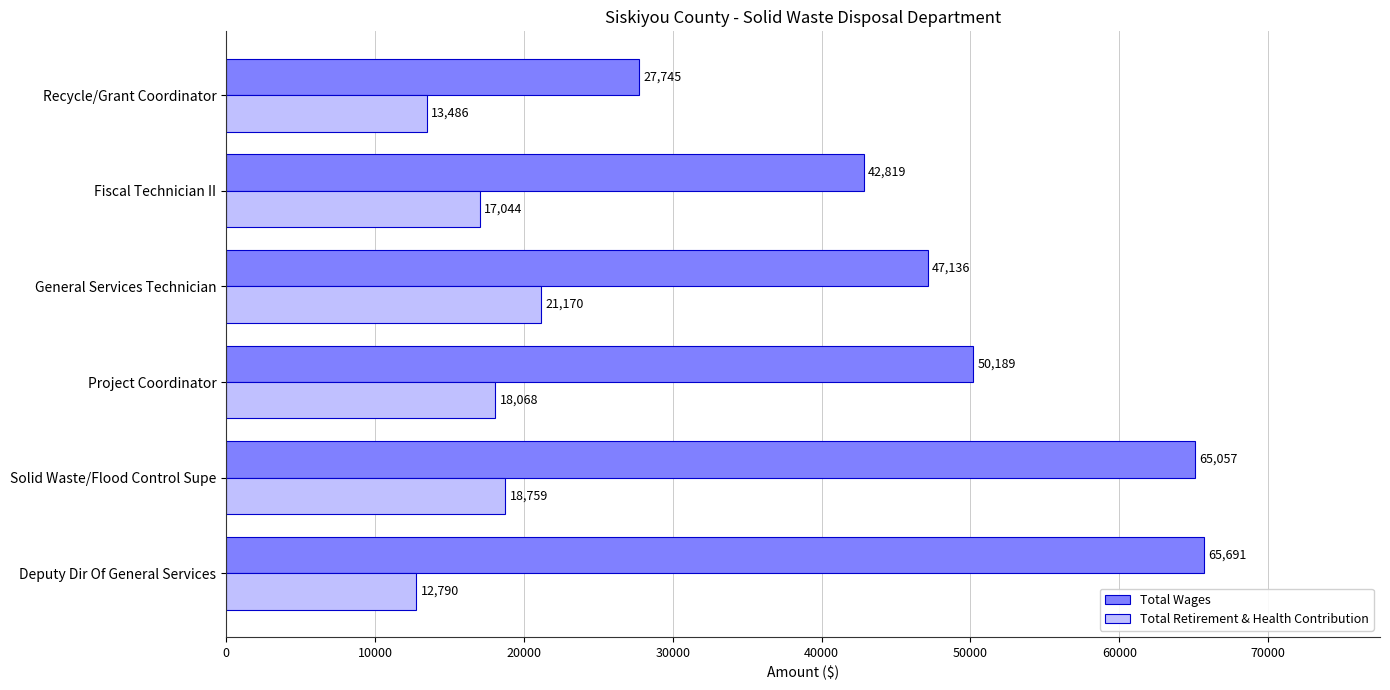

What is the difference between the maximum and minimum values in the Total Wages series?

37946